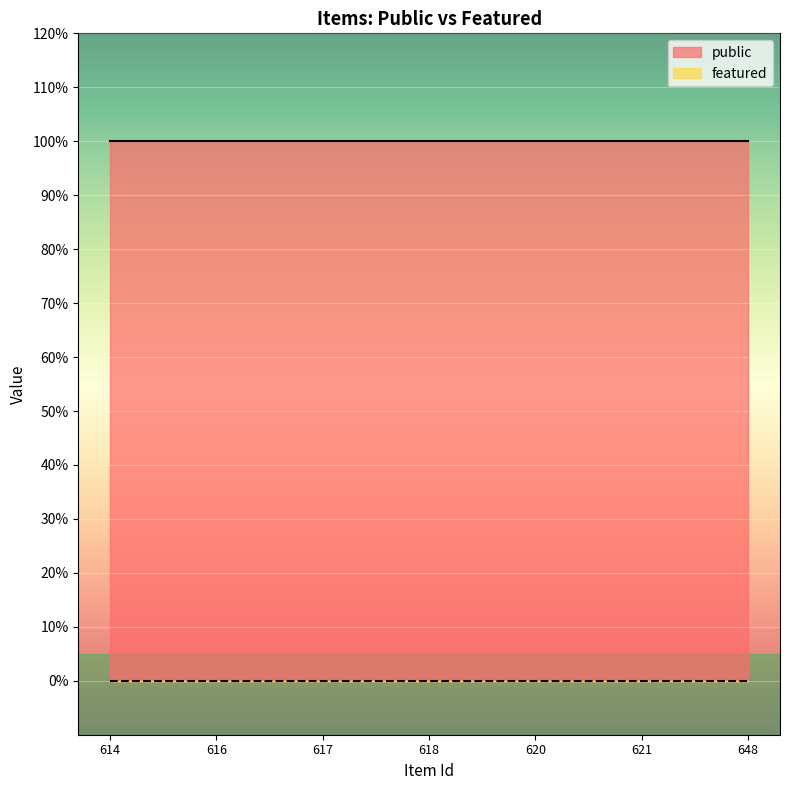

Is it true that public equals 2 at 618?

False